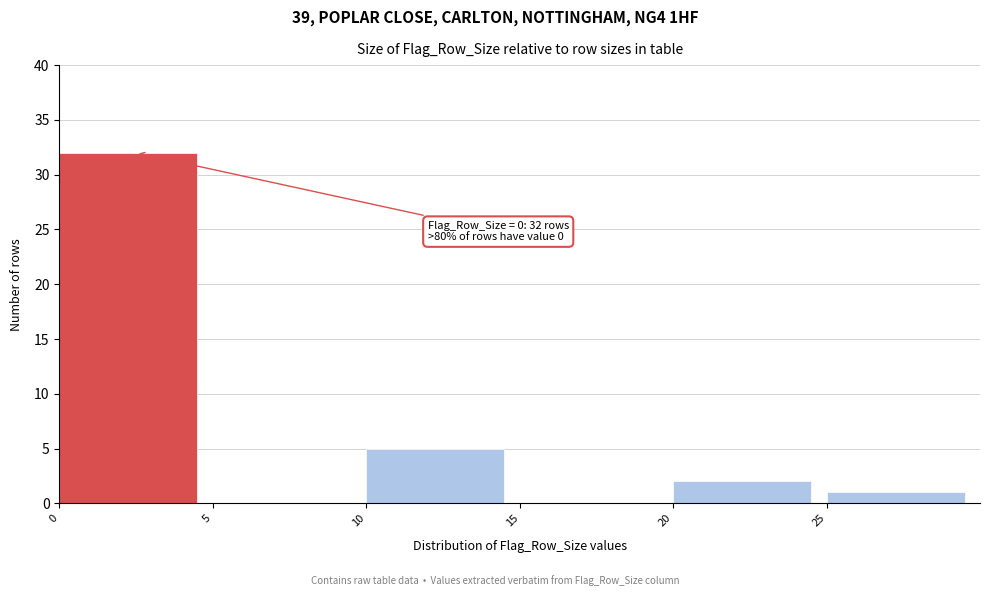

Over which range of the x-axis is the bar tallest?

0 to 5